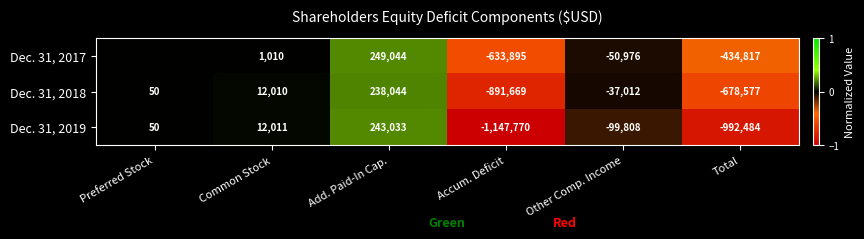

The value of Dec. 31, 2019 at Common Stock is 0.0. True or false?

False